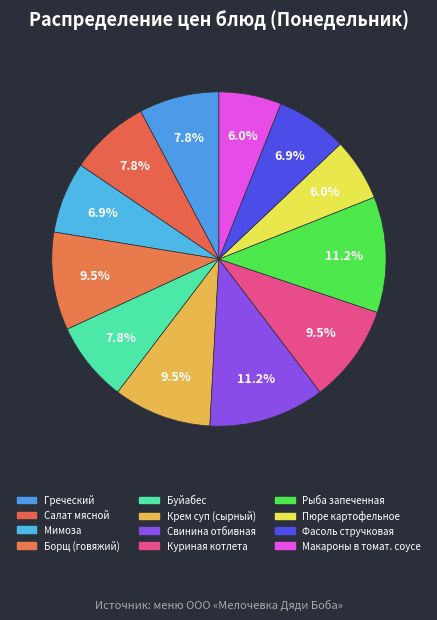

What is the smallest slice in the pie chart?

Пюре картофельное